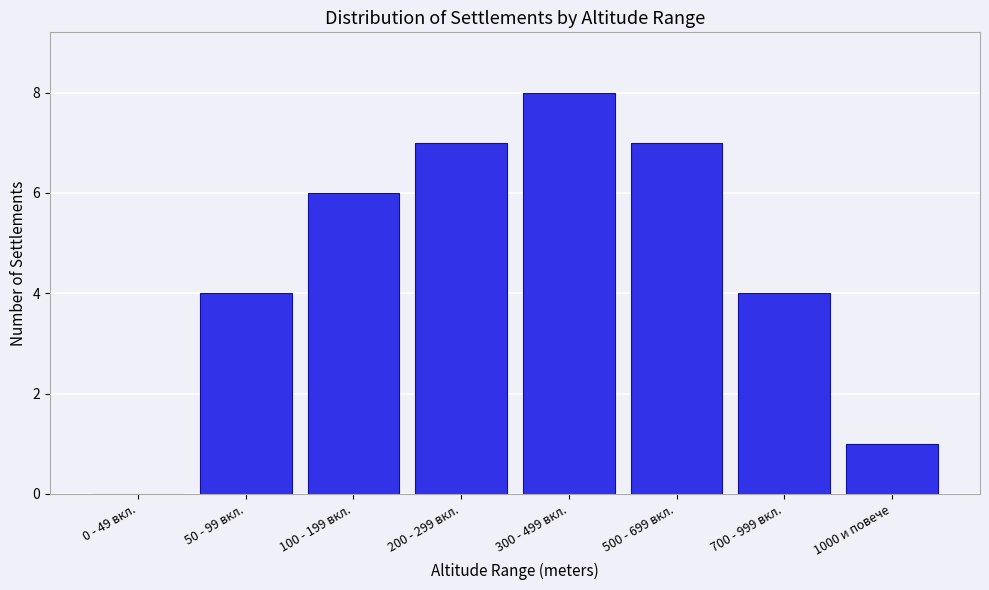

What is the sum of the values at 50 - 99 вкл. and 100 - 199 вкл.?

10